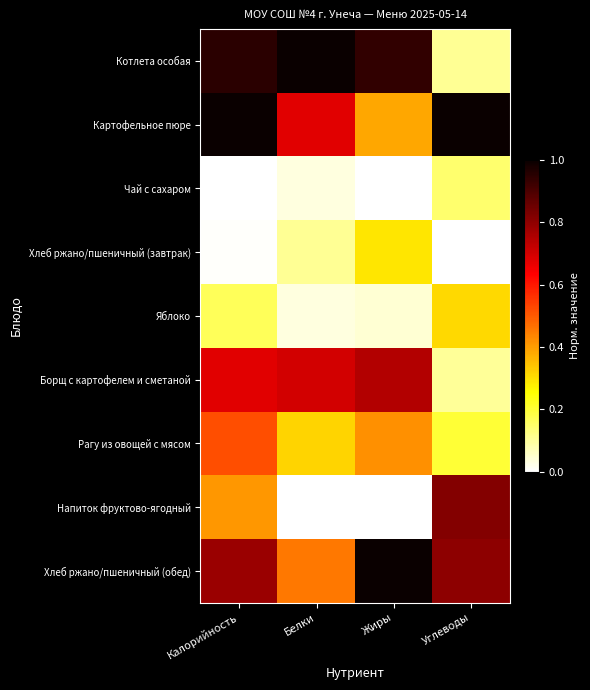

Rank the series at Белки from lowest to highest value.

Напиток фруктово-ягодный, Яблоко, Чай с сахаром, Хлеб ржано/пшеничный (завтрак), Рагу из овощей с мясом, Хлеб ржано/пшеничный (обед), Картофельное пюре, Борщ с картофелем и сметаной, Котлета особая